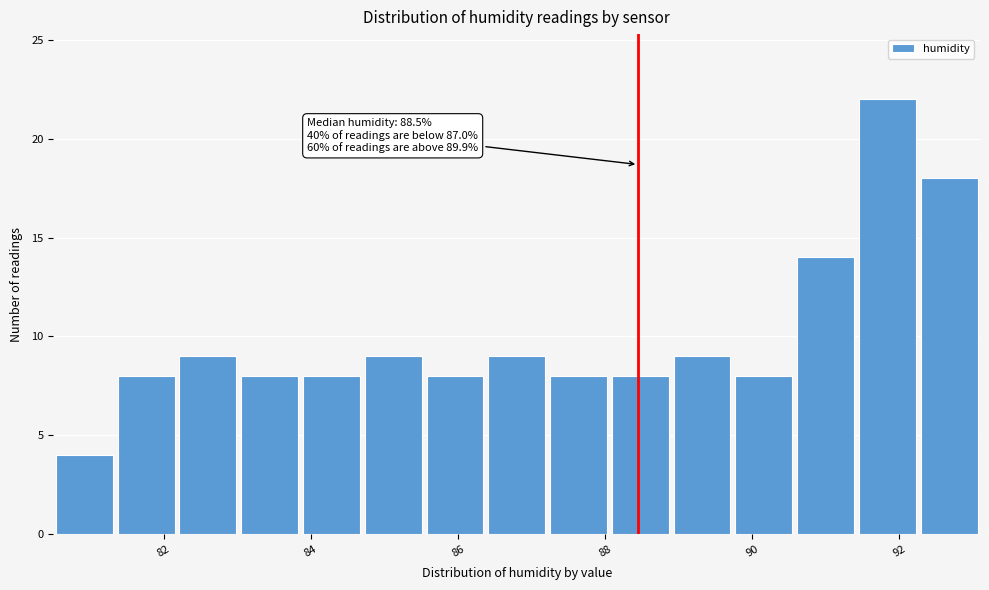

Which range on the x-axis has the tallest bar?

91.42 to 92.26